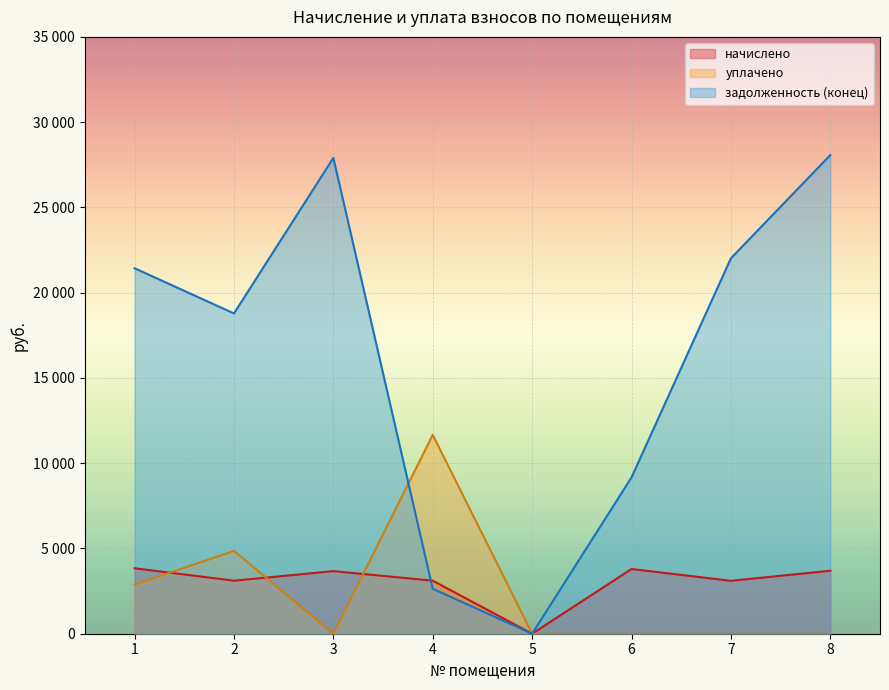

Rank the series by their maximum value, from highest to lowest.

задолженность (конец), уплачено, начислено